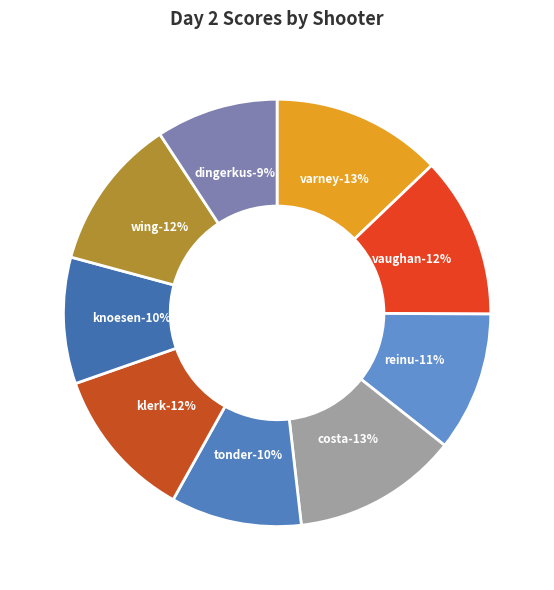

To the nearest percent, what is the combined percentage of Brendan de Klerk and Danél Van Tonder?

21%